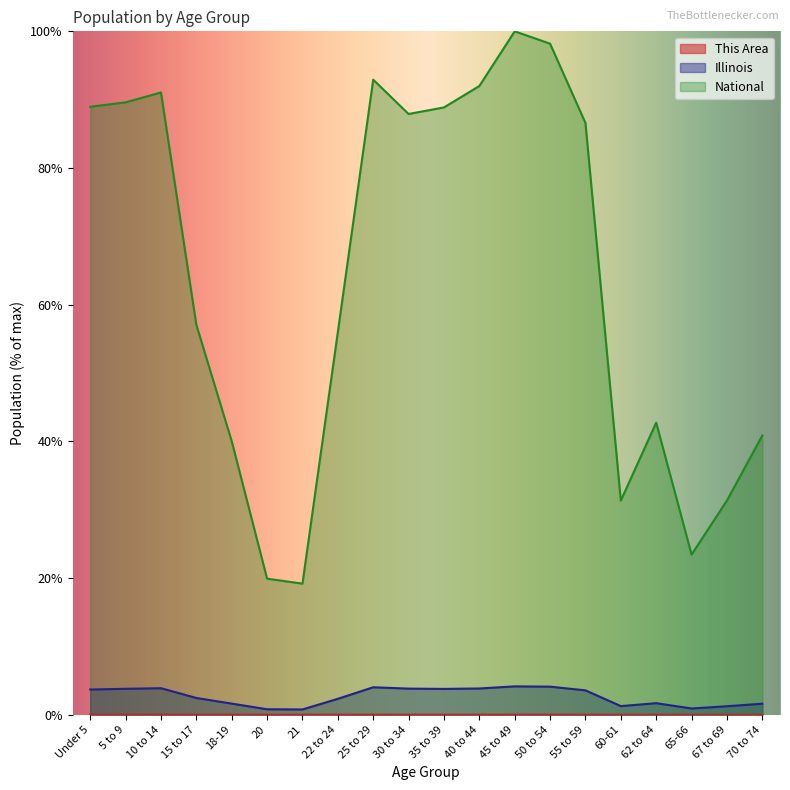

True or false: Illinois and This Area cross at least once.

False